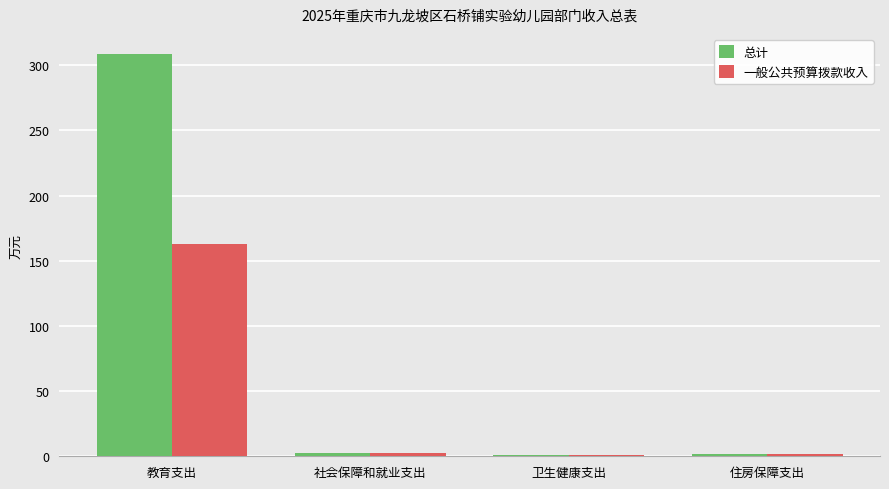

What is the average value of the 一般公共预算拨款收入 series?

42.1